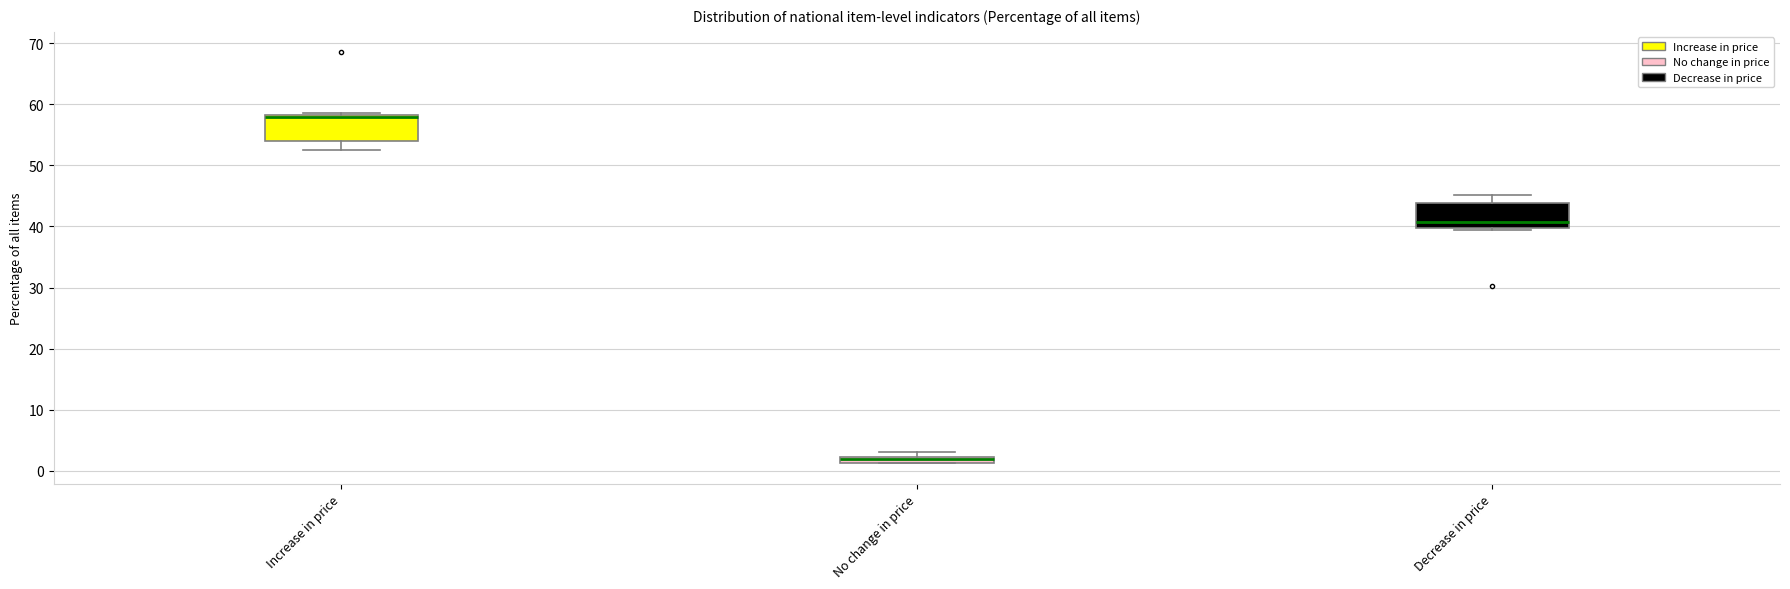

Where is the upper edge of the box for No change in price on the y-axis? The values are not printed on the chart, so give them approximately, as read against the axis.

2